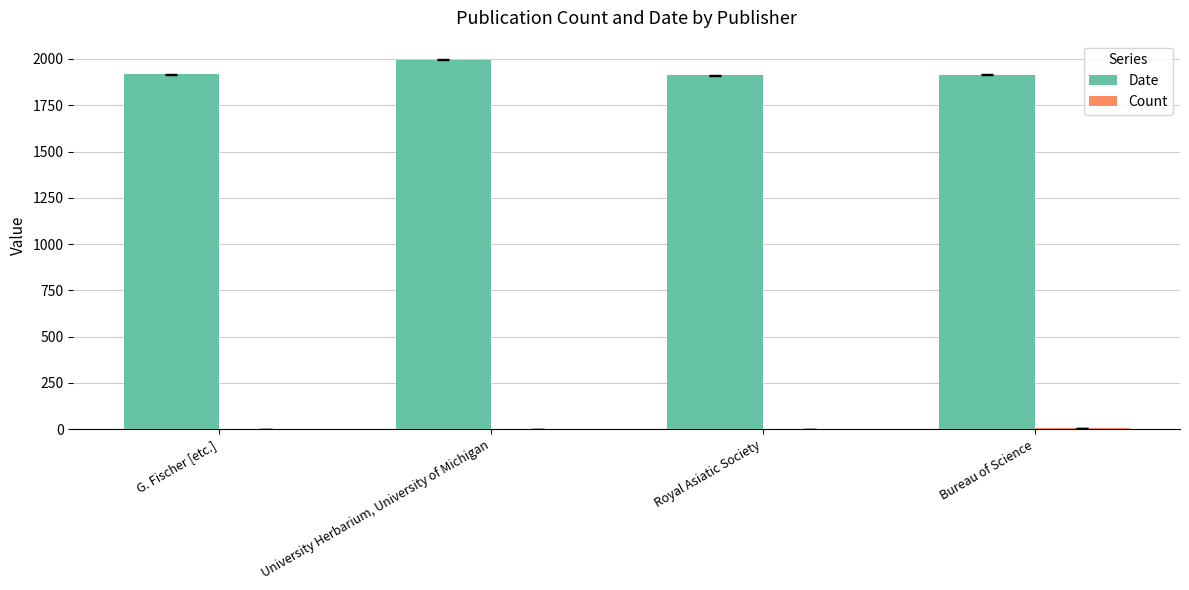

How many categories are shown in the chart?

4